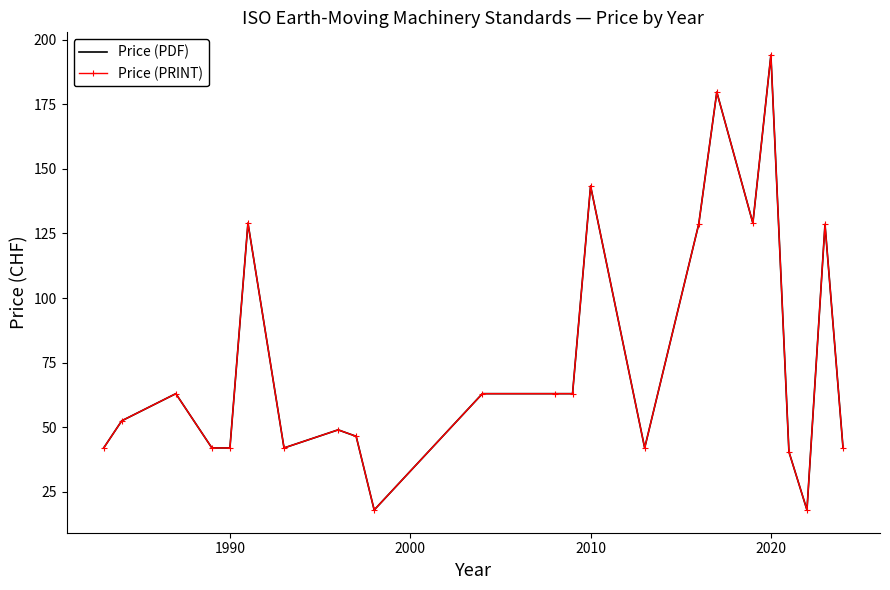

What is the minimum value shown in the chart?

18.0